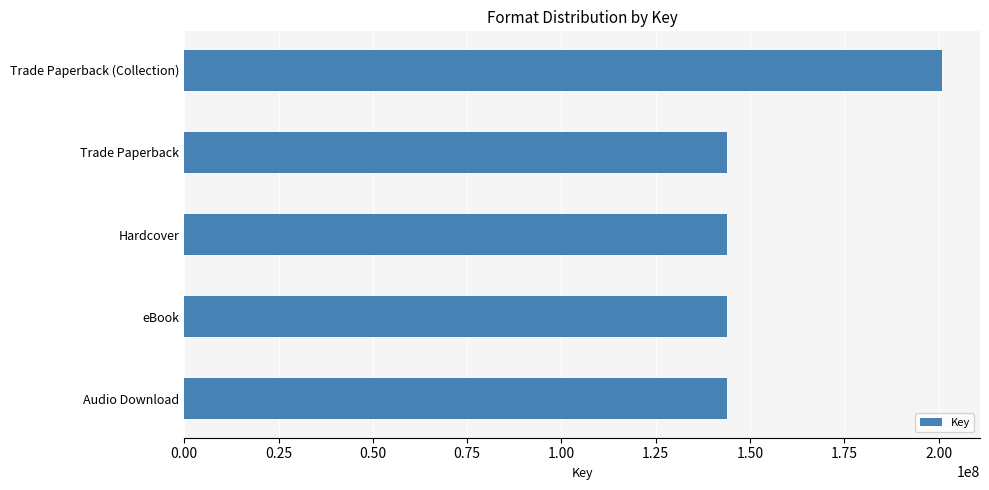

True or false: the data shows 143908946 at Audio Download.

True